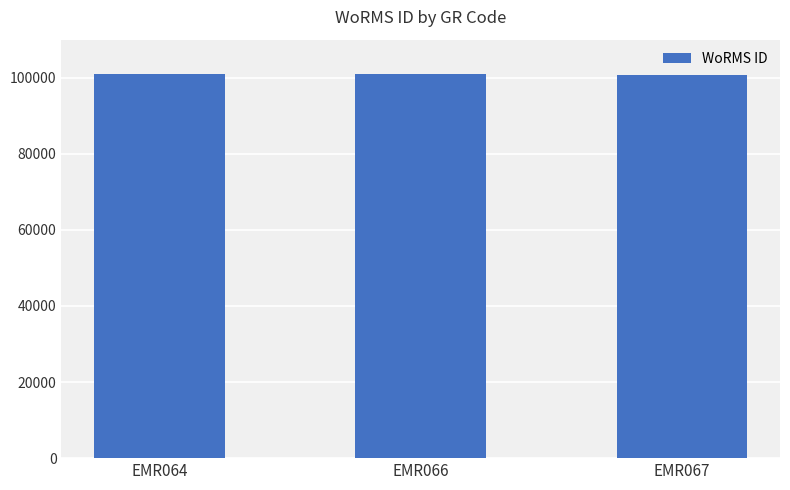

What is the minimum value shown in the chart?

100777